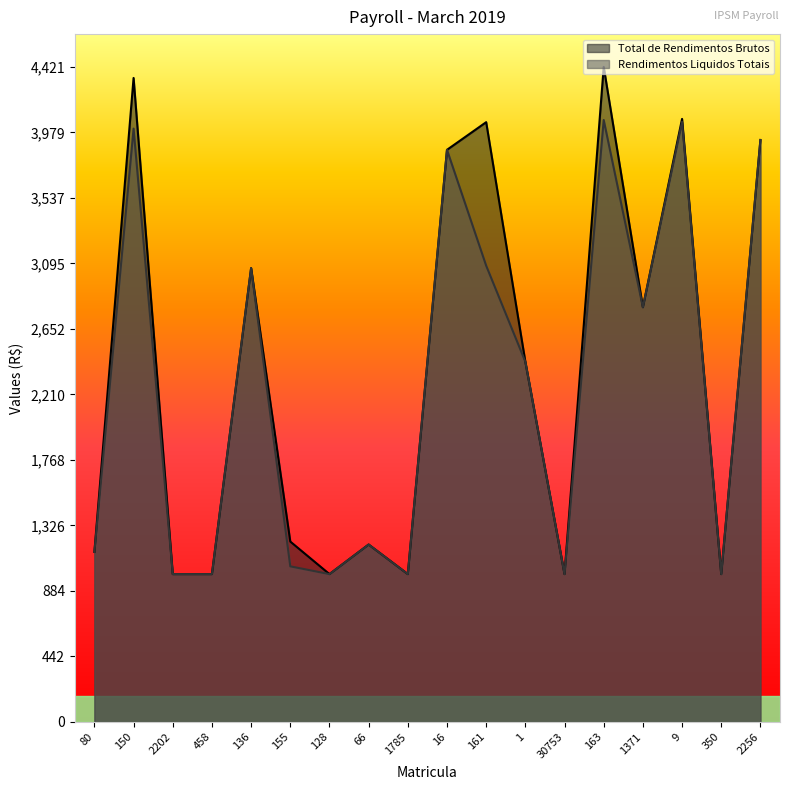

What is the label of the 10th point from the left?

16